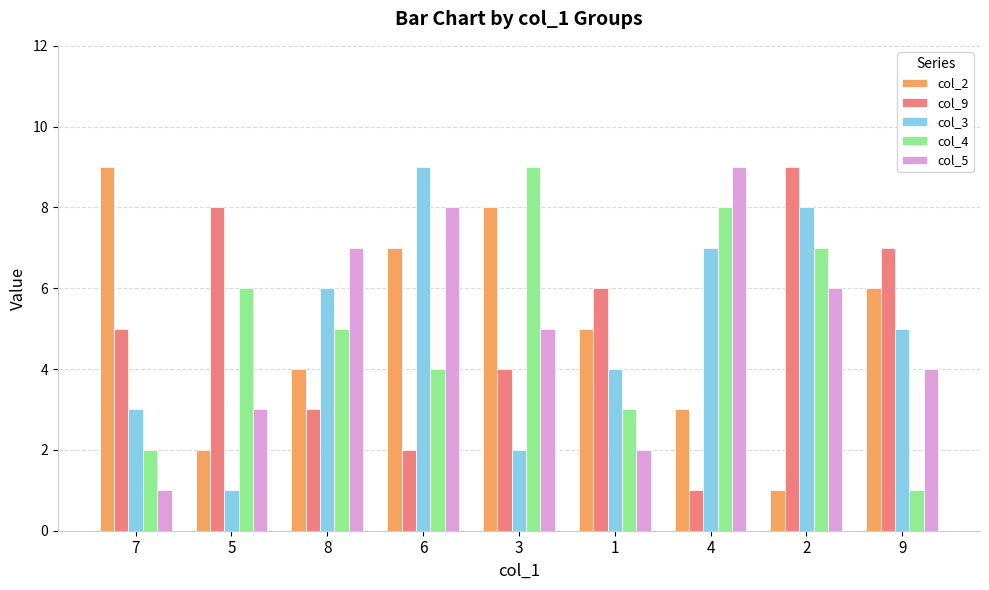

What is the maximum value shown in the chart?

9